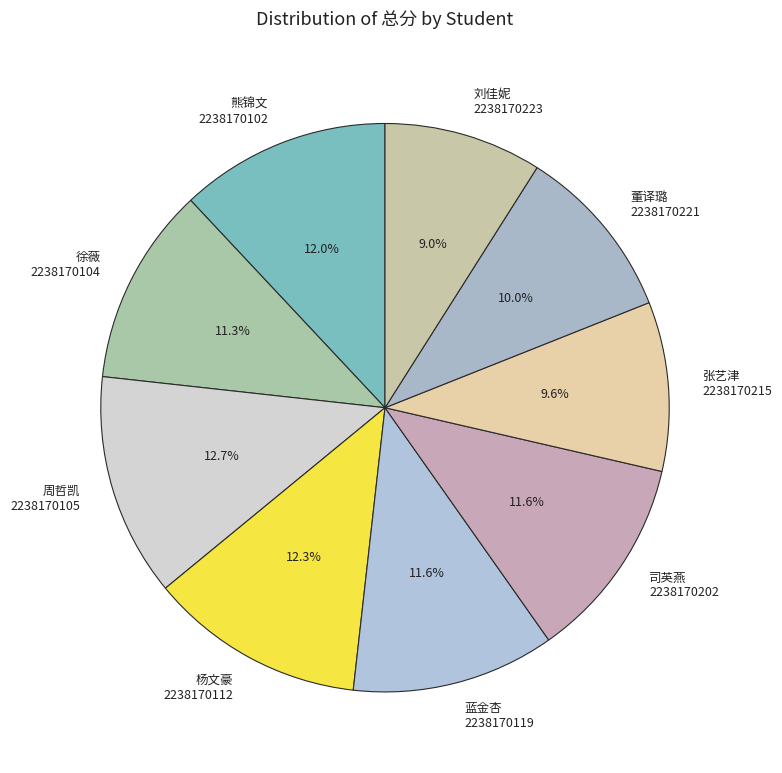

Is 张艺津 2238170215 the majority of the pie?

No